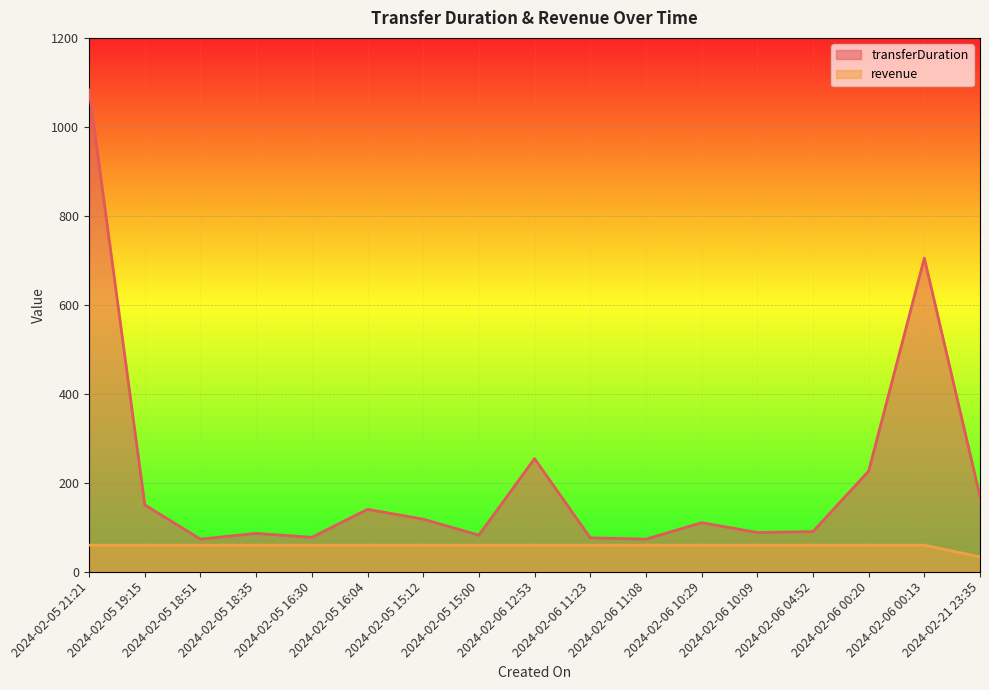

Which has a higher value, 2024-02-06 00:20 or 2024-02-06 10:29?

2024-02-06 00:20